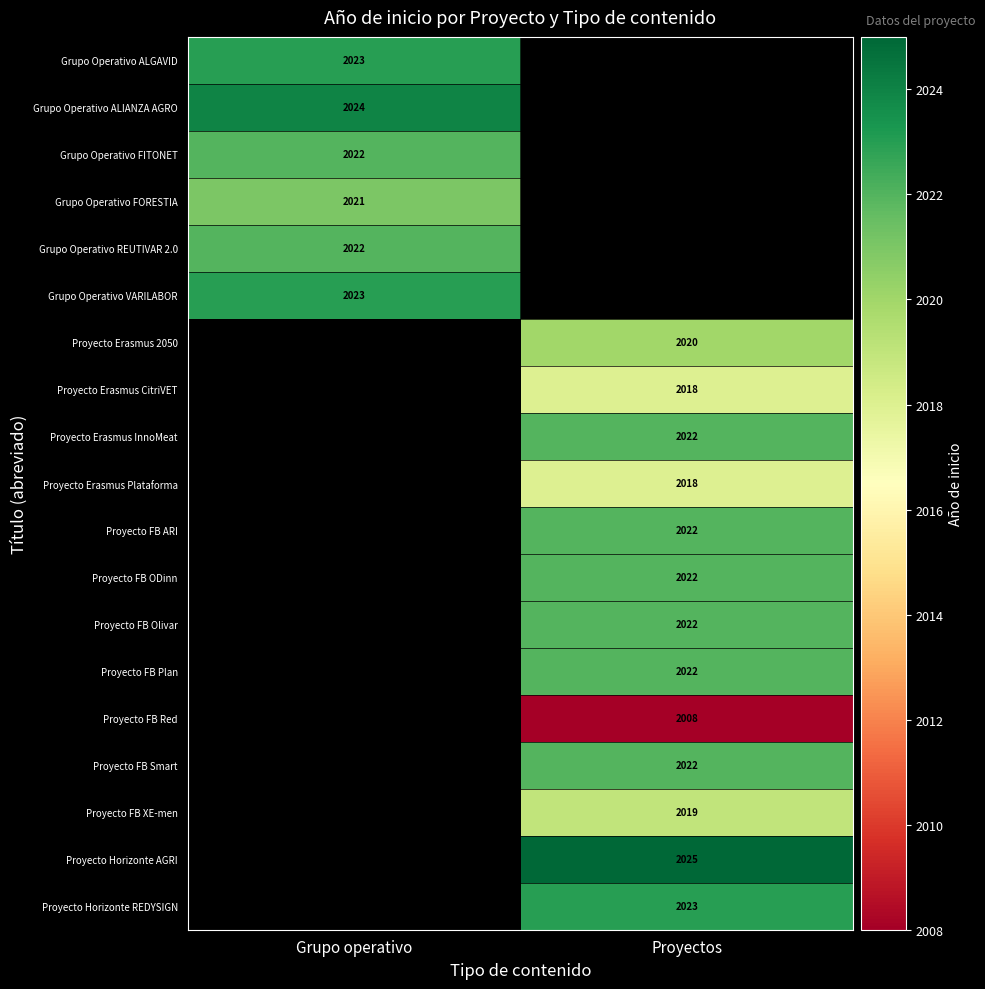

How many series are shown in this chart?

19